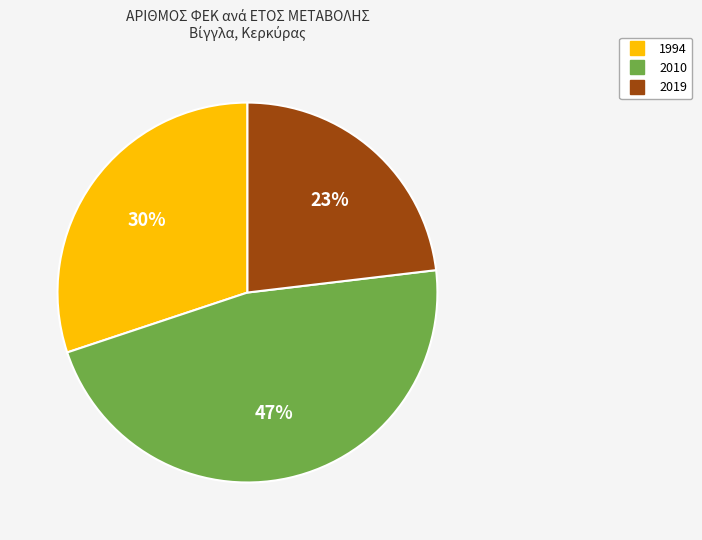

Does any single category account for the majority?

No